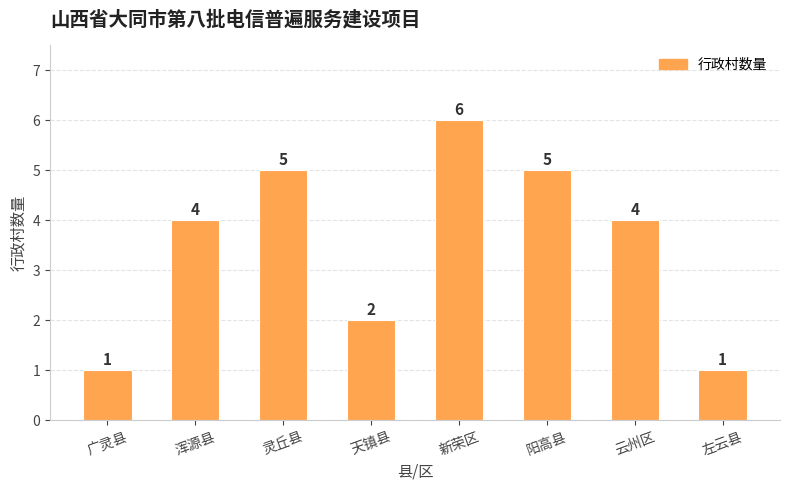

What is the sum of all values?

28